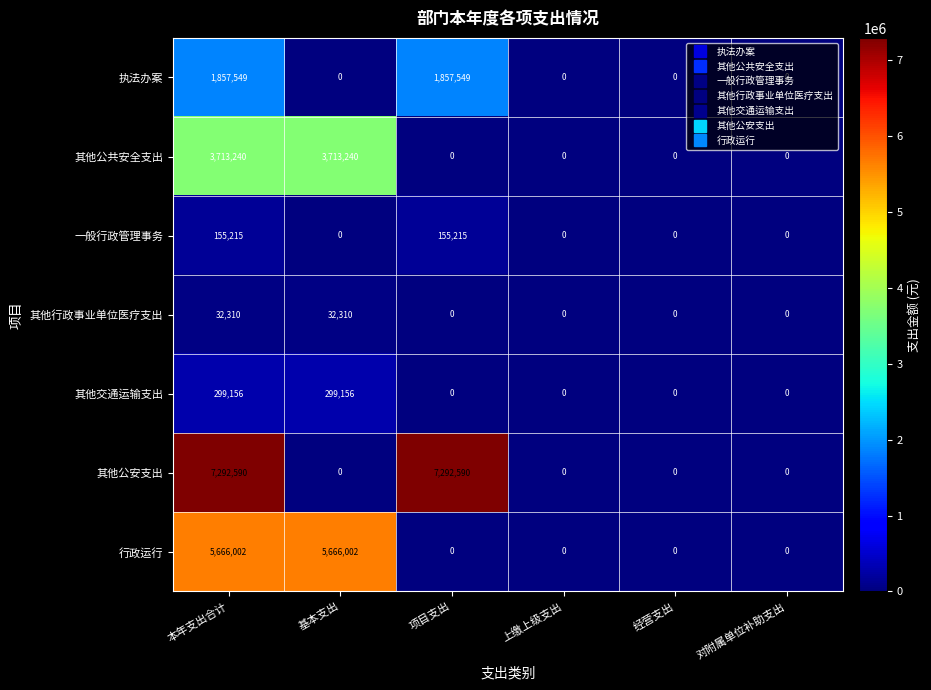

What is the highest value of the 其他公共安全支出 series?

3713240